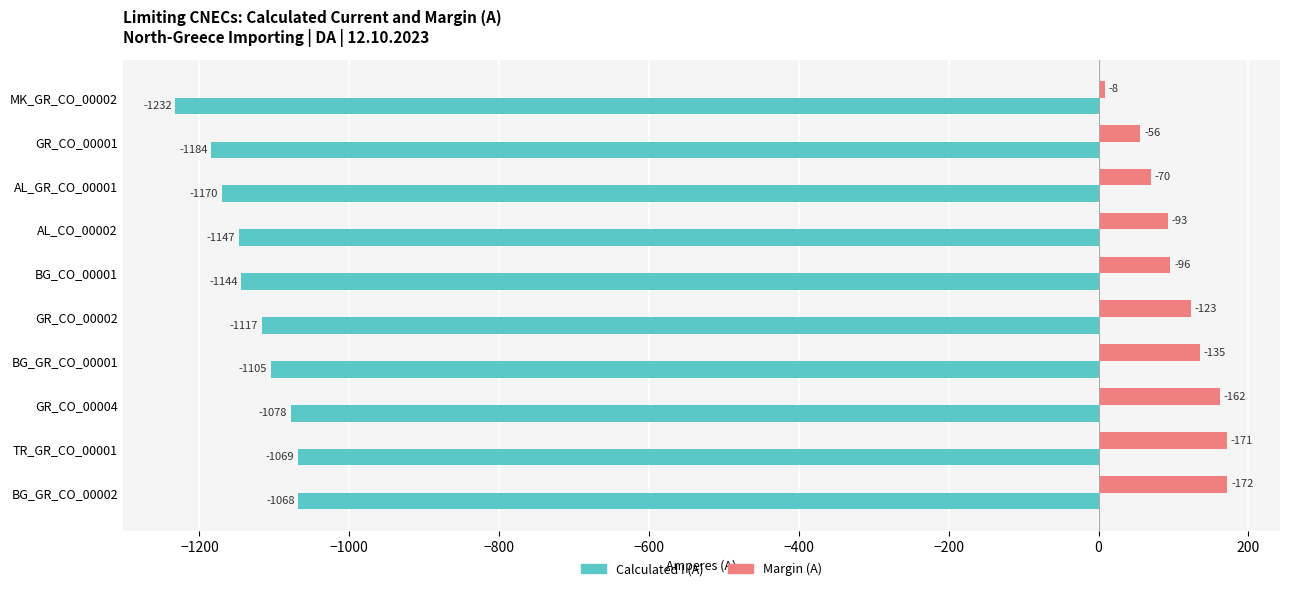

Rank the series by their average value, from lowest to highest.

Calculated I (A), Margin (A)